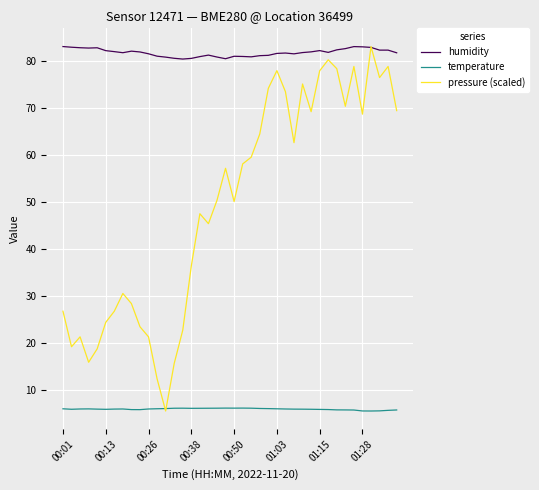

What is the maximum value for temperature?

6.1